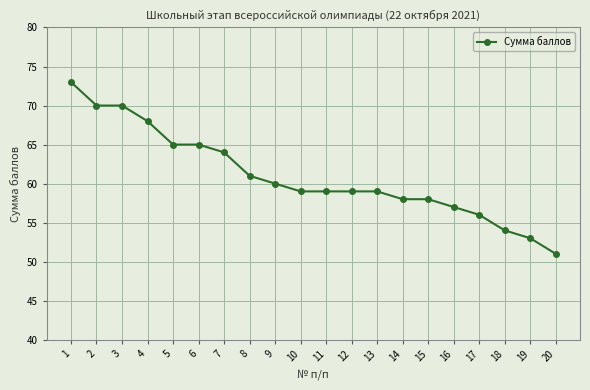

Reading left to right, transcribe all the data shown in this chart.

73	70	70	68	65	65	64	61	60	59	59	59	59	58	58	57	56	54	53	51